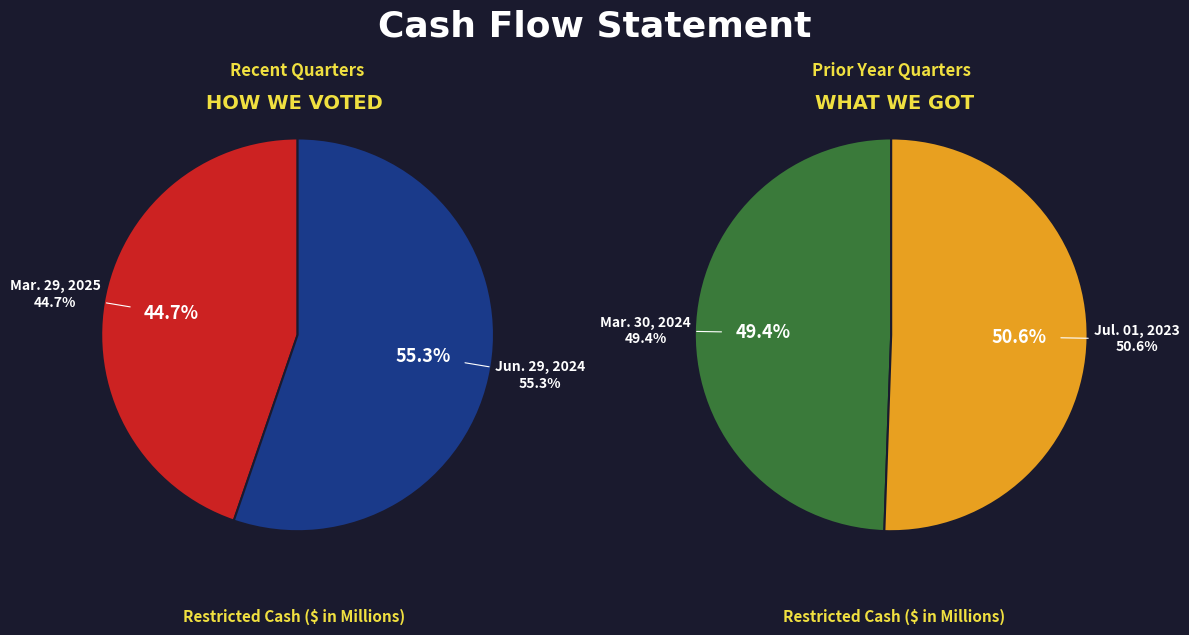

Between Mar. 30, 2024 and Jul. 01, 2023, which is larger?

Jul. 01, 2023